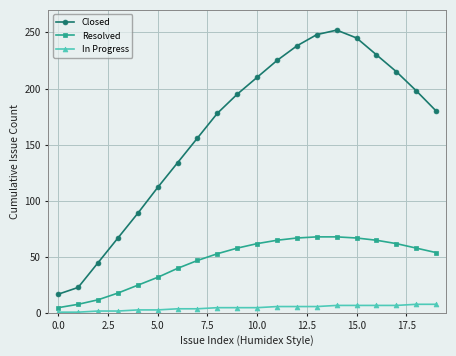

Which series has the largest total across all categories?

Closed